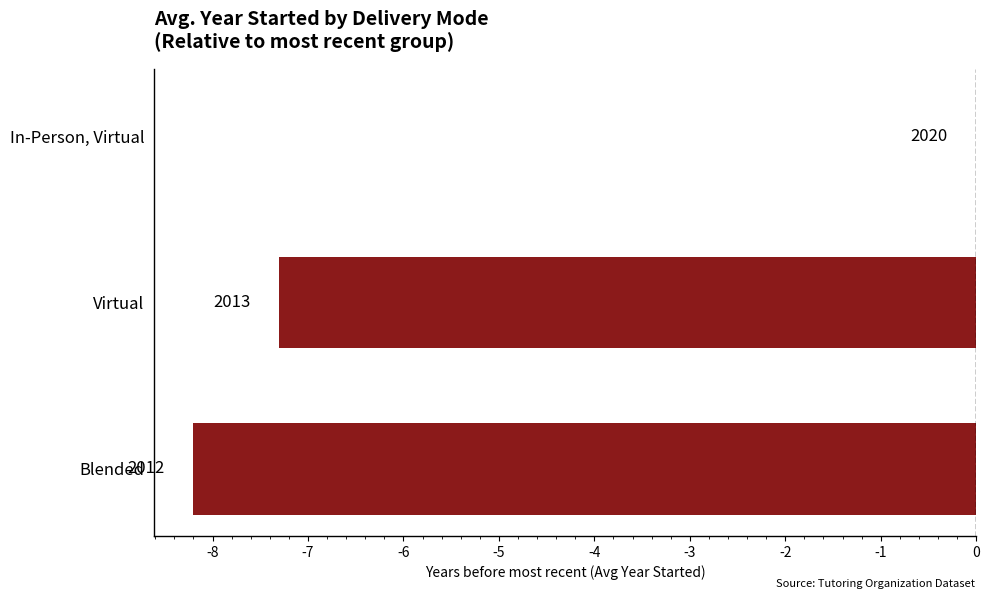

How many bars are there in total?

3